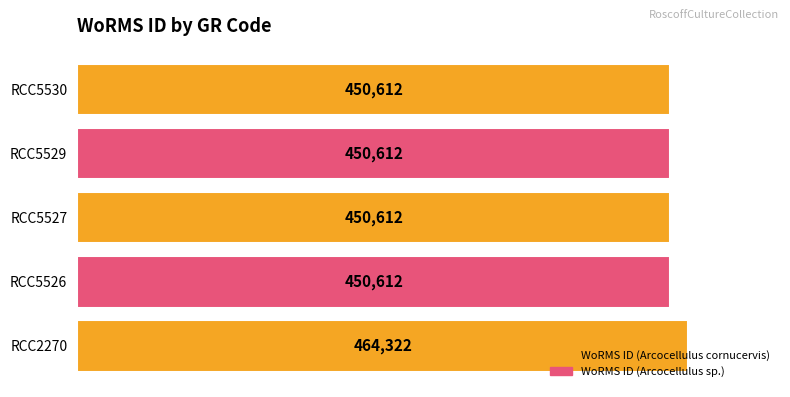

What is the approximate value at RCC2270, to the nearest 100?

464300